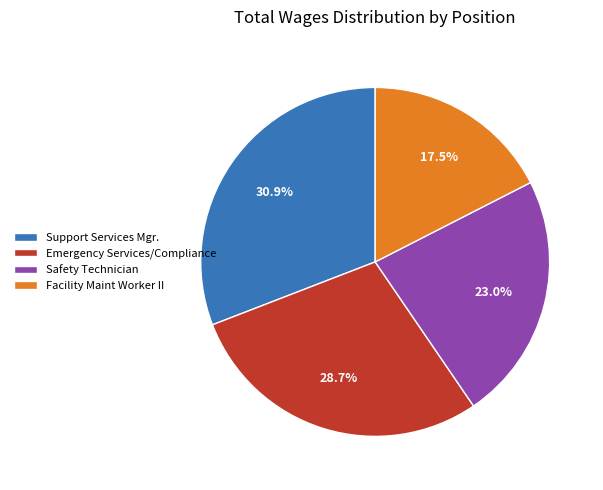

Which slice is the largest?

Support Services Mgr.